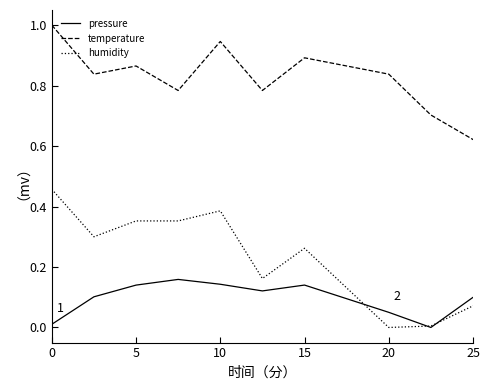

True or false: pressure and temperature cross at least once.

True